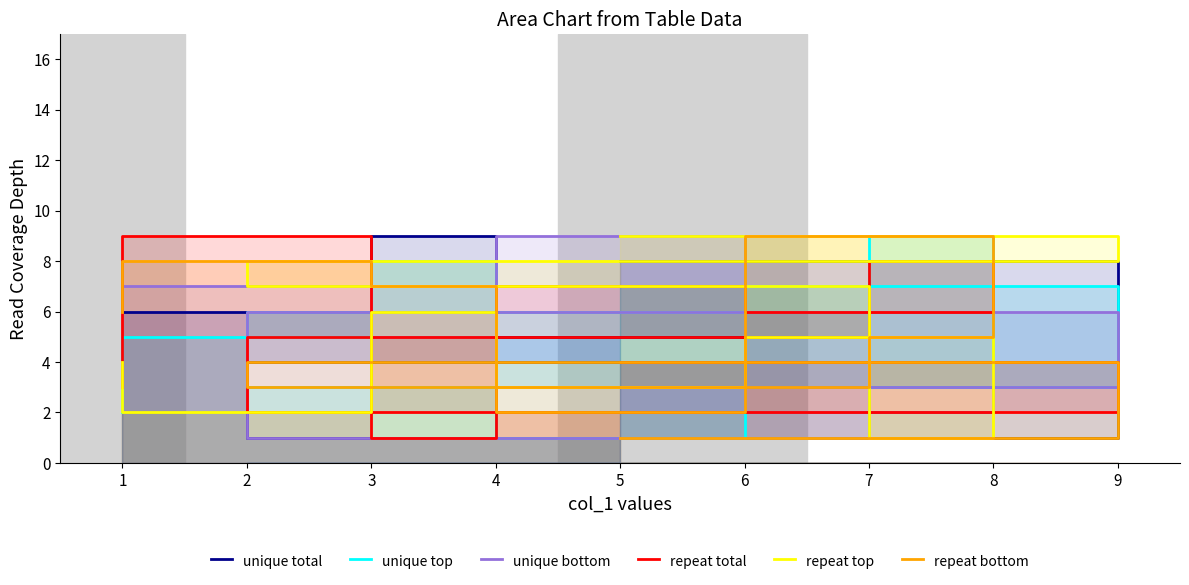

What is the difference between the maximum and minimum values in the unique bottom series?

8